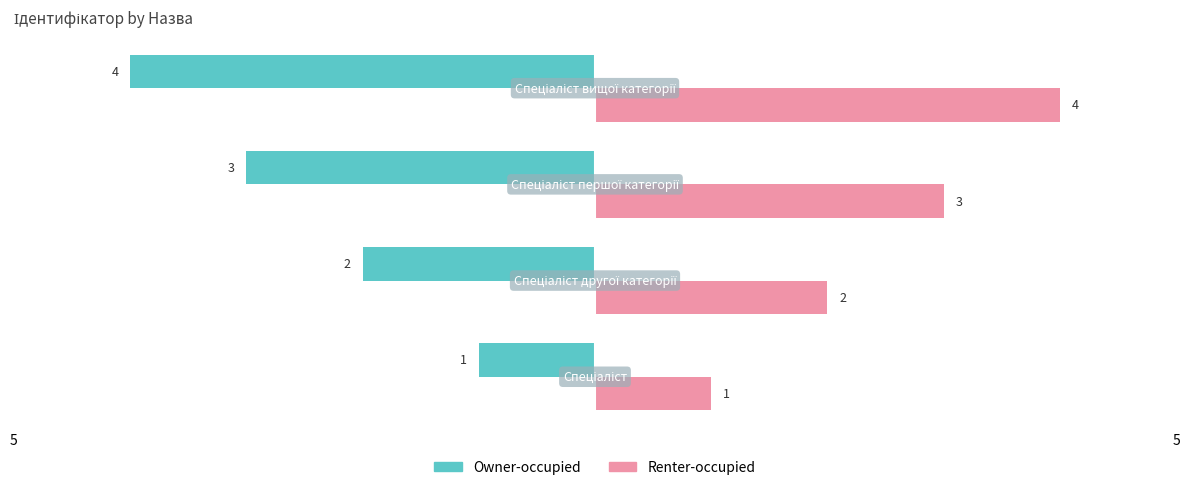

What are all the series names shown in the legend?

Owner-occupied, Renter-occupied